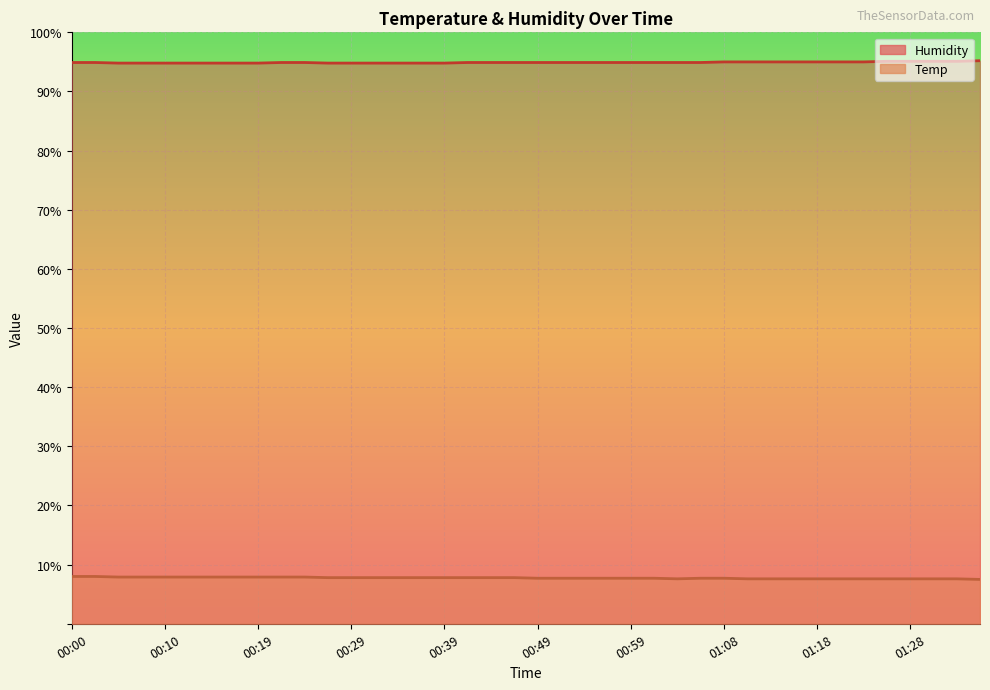

What is the maximum value for Humidity?

95.2